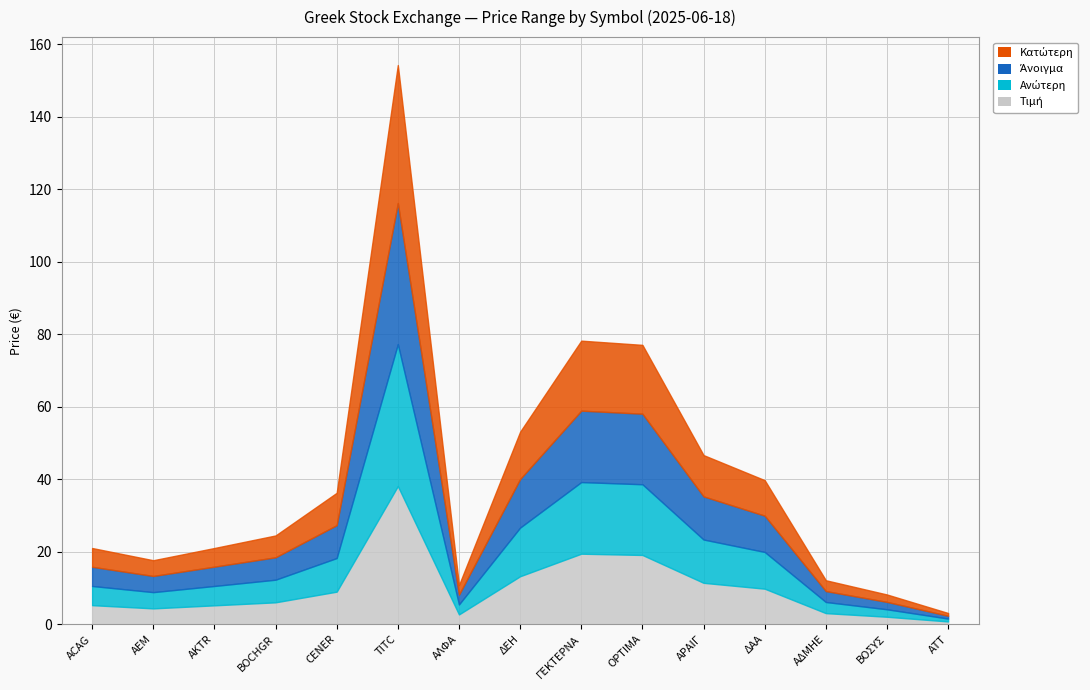

True or false: Κατώτερη and Άνοιγμα intersect in this chart.

False